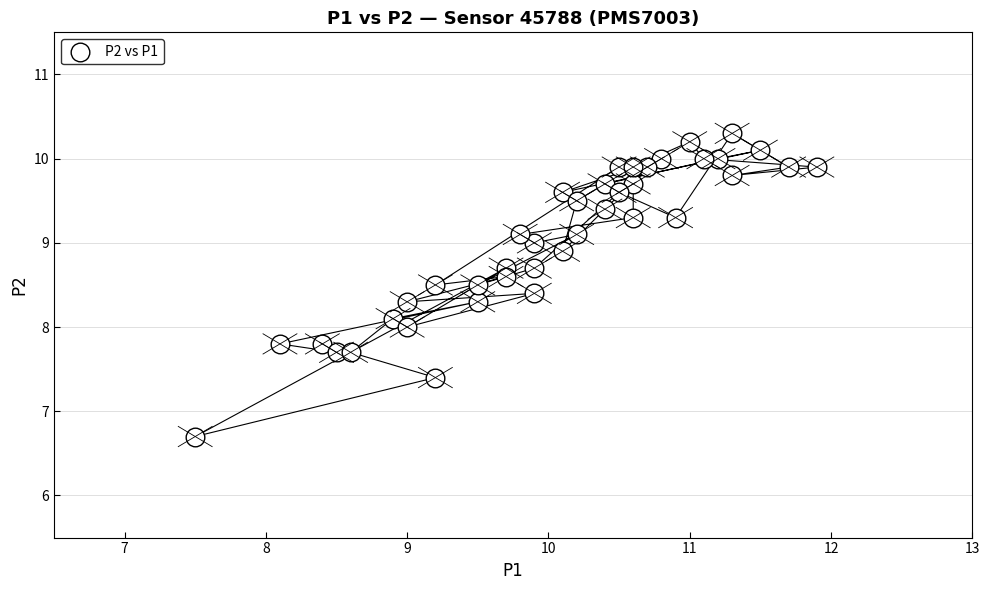

What is the range of X values (max minus min)?

4.4